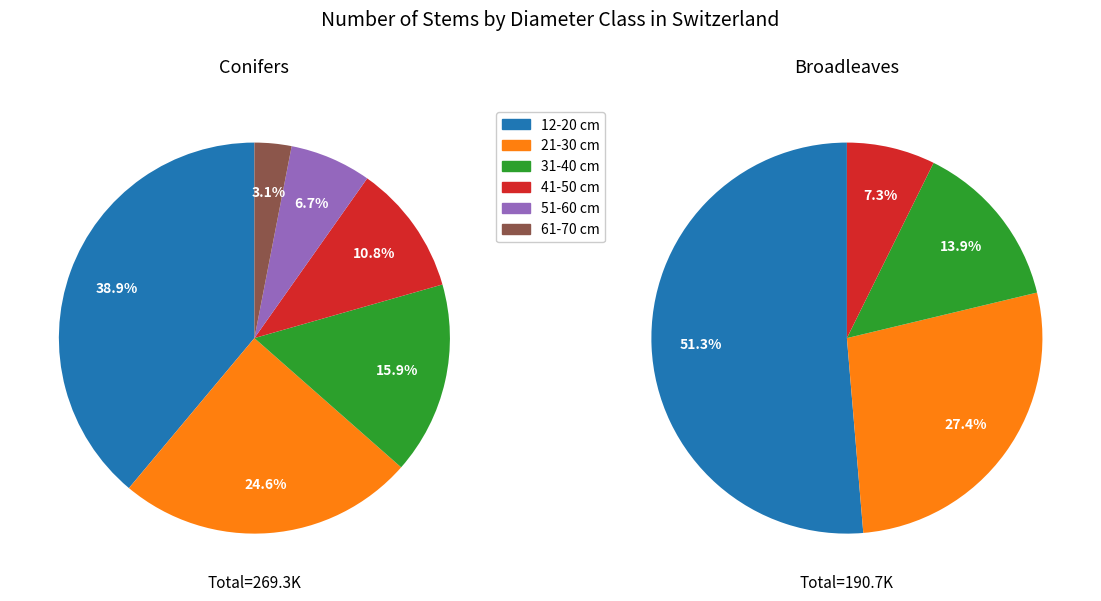

To the nearest percent, what portion does Conifers represent?

100%